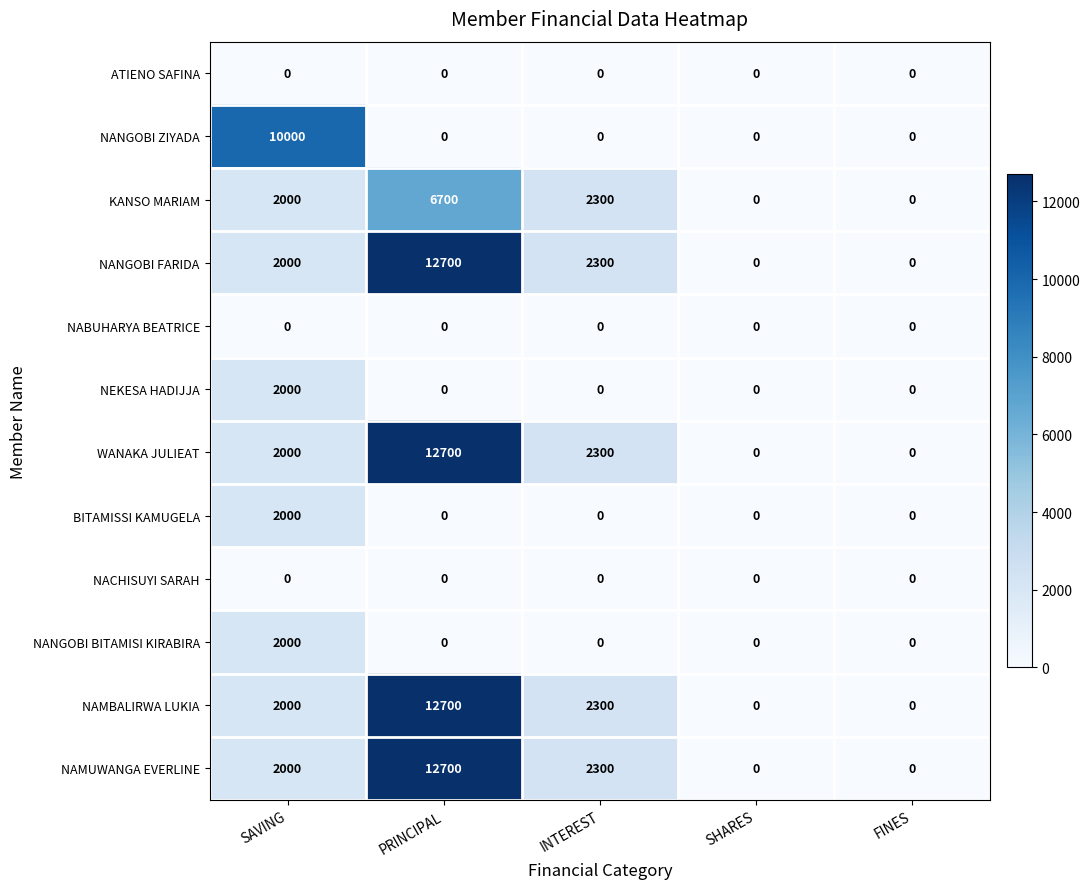

At which category is the sum across all series the highest?

PRINCIPAL